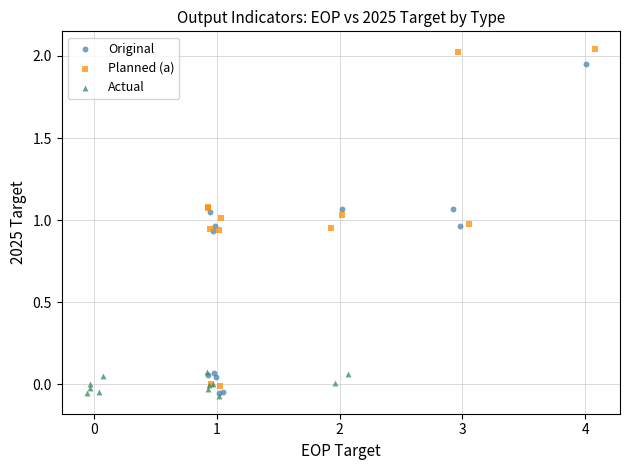

Which series contains the highest Y value?

Planned (a)